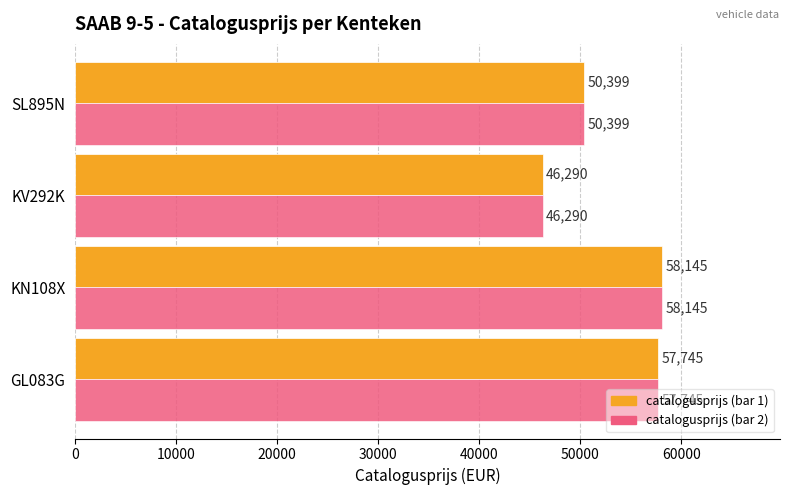

Which label corresponds to the largest value in the chart?

KN108X